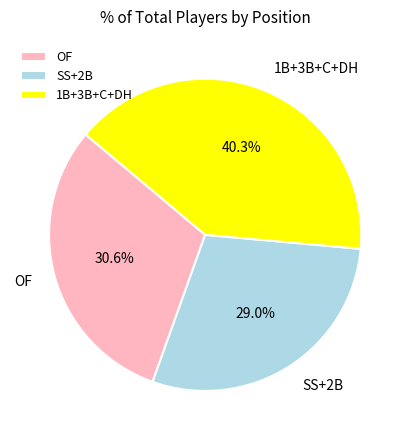

Is there any slice that represents more than half of the pie?

No